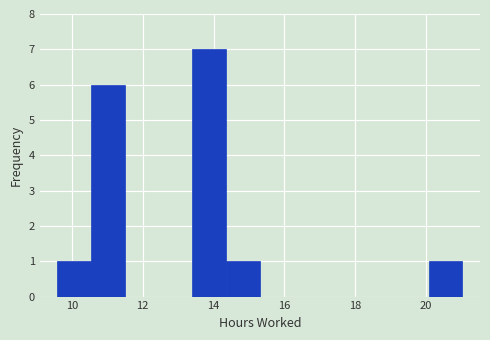

What is the height of the bar covering 10.6 to 11.4 on the x-axis? Neither the bar edges nor the heights are printed on the chart, so give them approximately, as read against the axes.

6